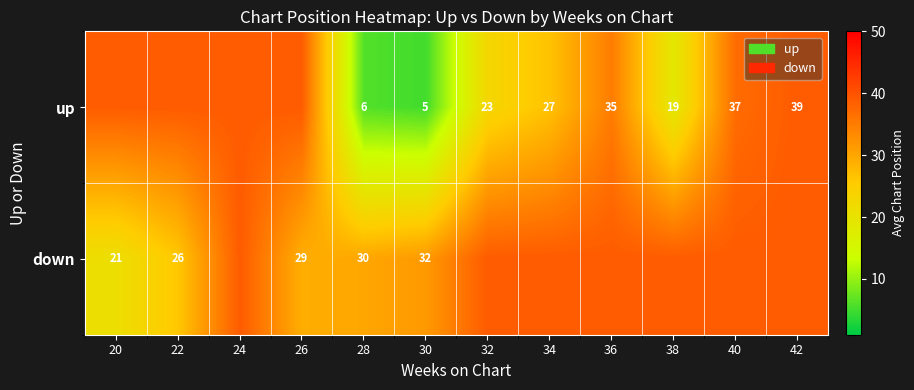

How many series are shown in this chart?

2